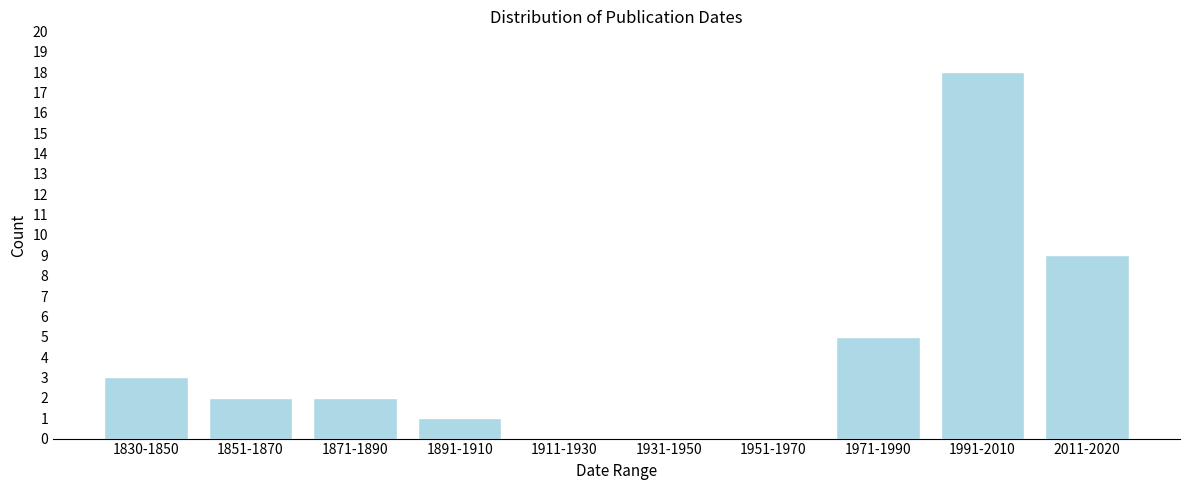

Reading left to right, transcribe all the data shown in this chart.

1830-1850=3	1851-1870=2	1871-1890=2	1891-1910=1	1911-1930=0	1931-1950=0	1951-1970=0	1971-1990=5	1991-2010=18	2011-2020=9